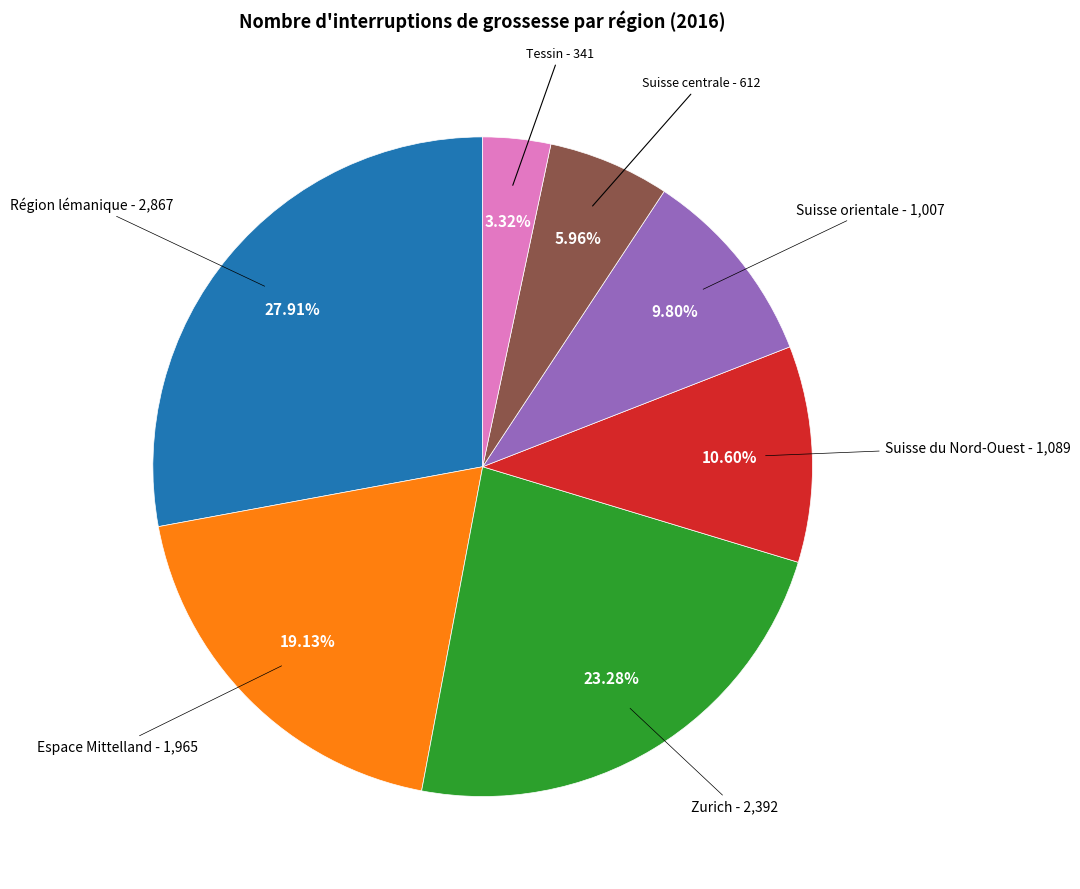

What percentage is the Région lémanique slice, to the nearest percent?

28%